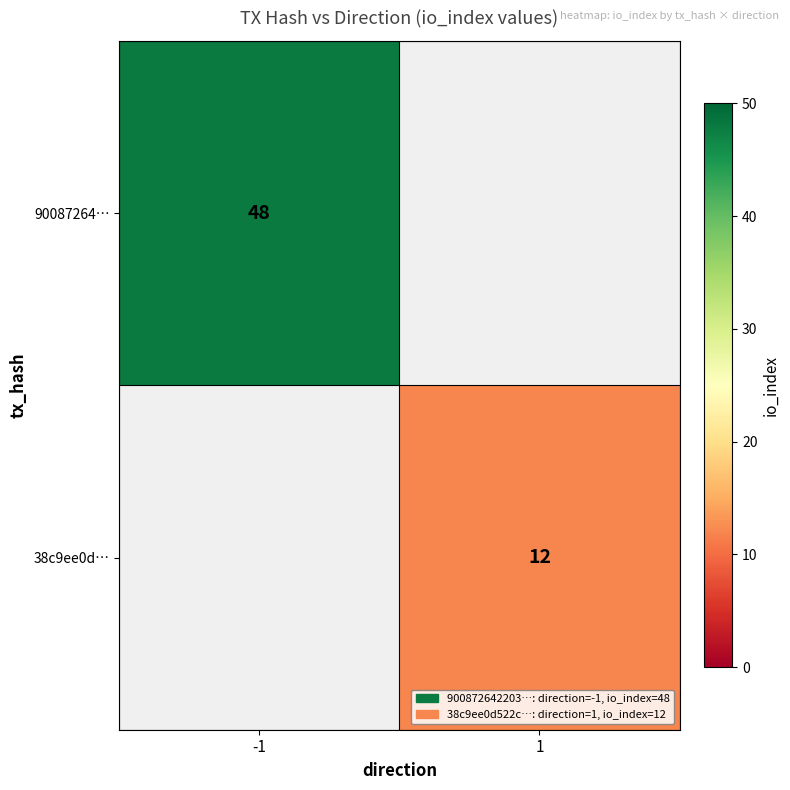

The 90087264… series shows 76 at -1. True or false?

False